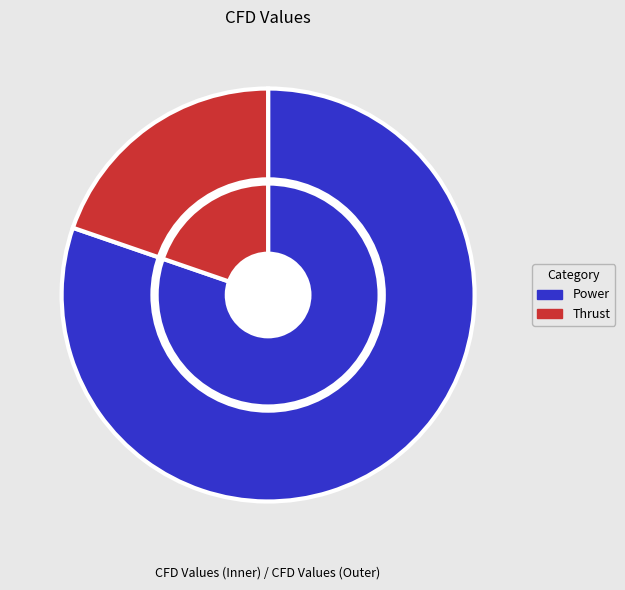

Is there any slice that represents more than half of the pie?

Yes